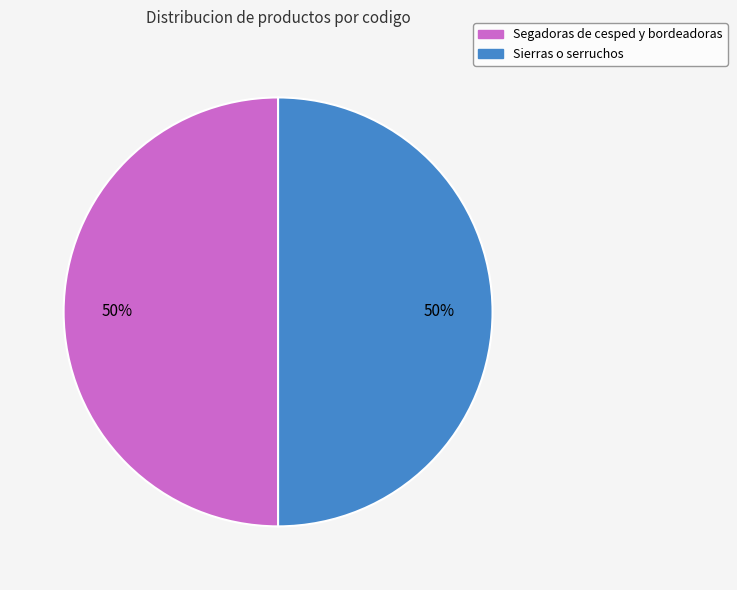

What is the ratio of the value at Segadoras de cesped y bordeadoras to the value at Sierras o serruchos?

1.0